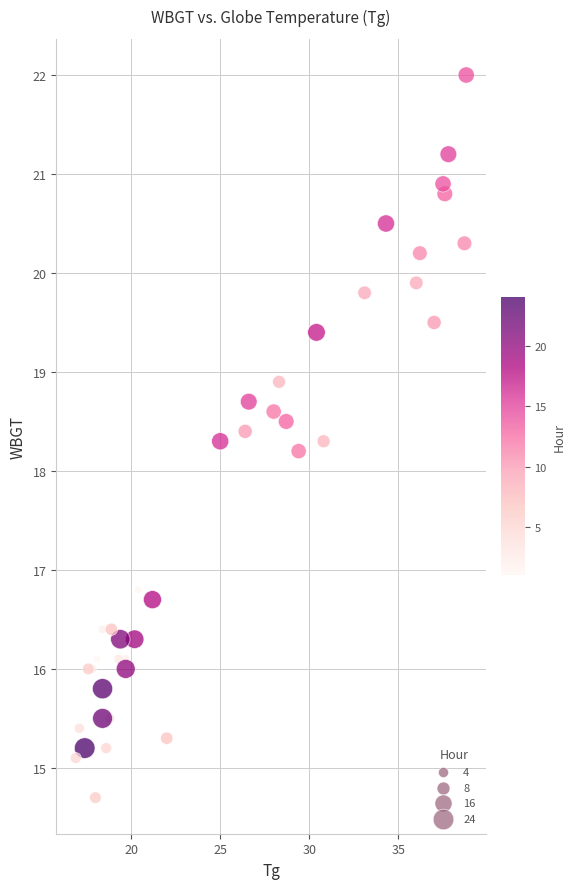

What Y value in the scatter plot is closest to 18?

18.2